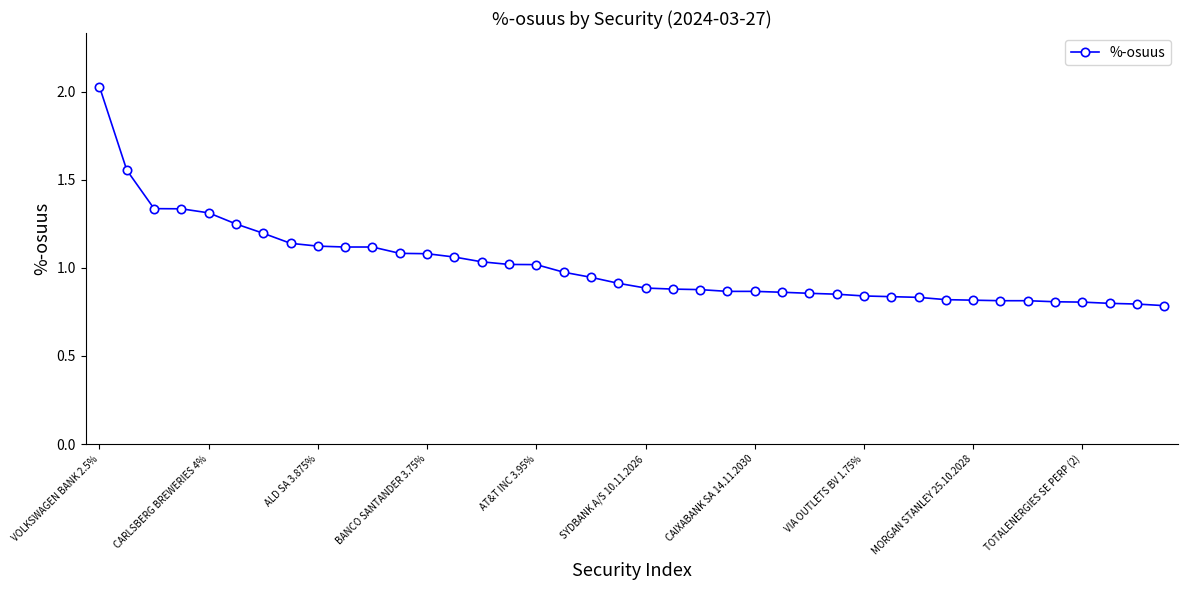

True or false: the data shows 1.3 at CARLSBERG BREWERIES 4%.

True